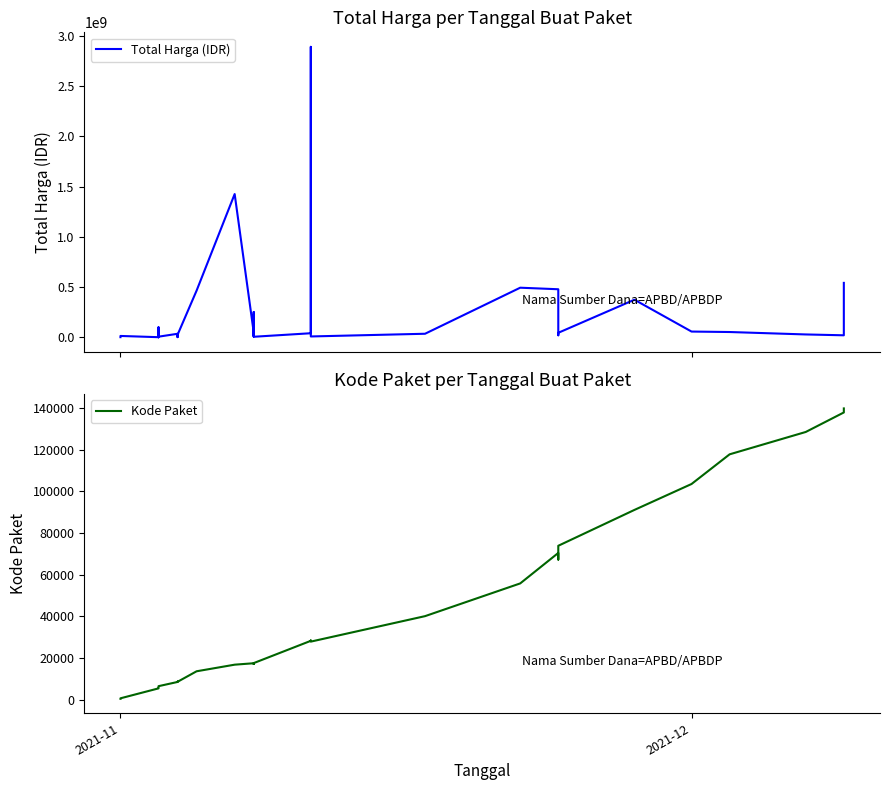

True or false: Total Harga (IDR) has more than 0 interior local peaks.

True